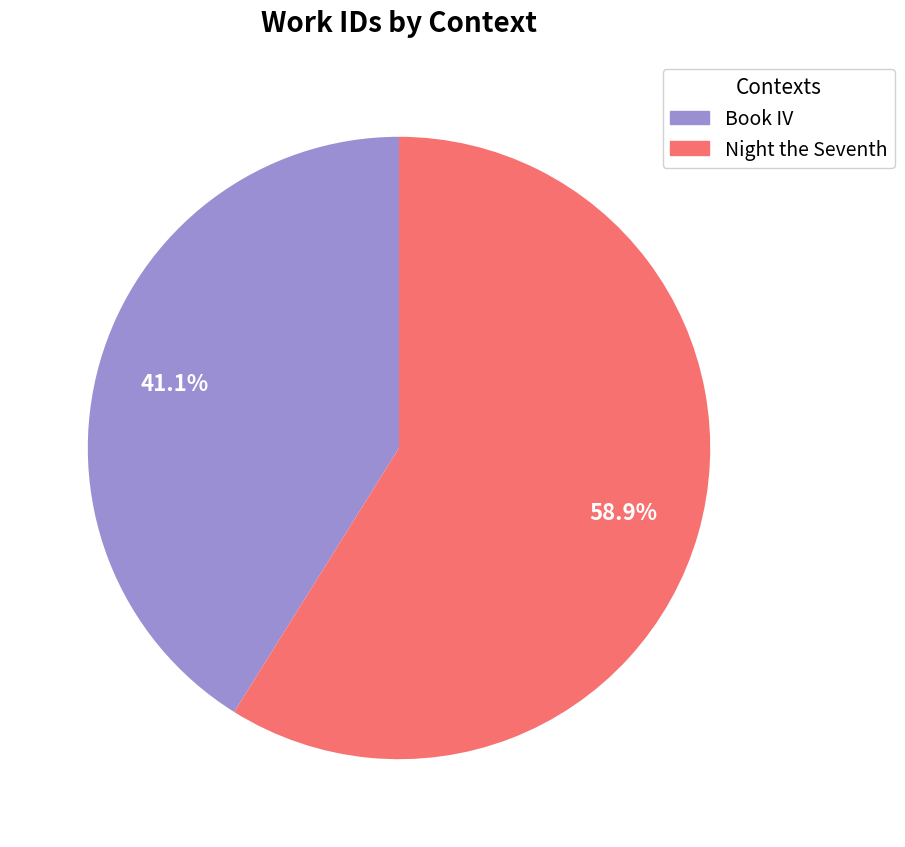

The Night the Seventh slice represents 71% of the pie. True or false?

False